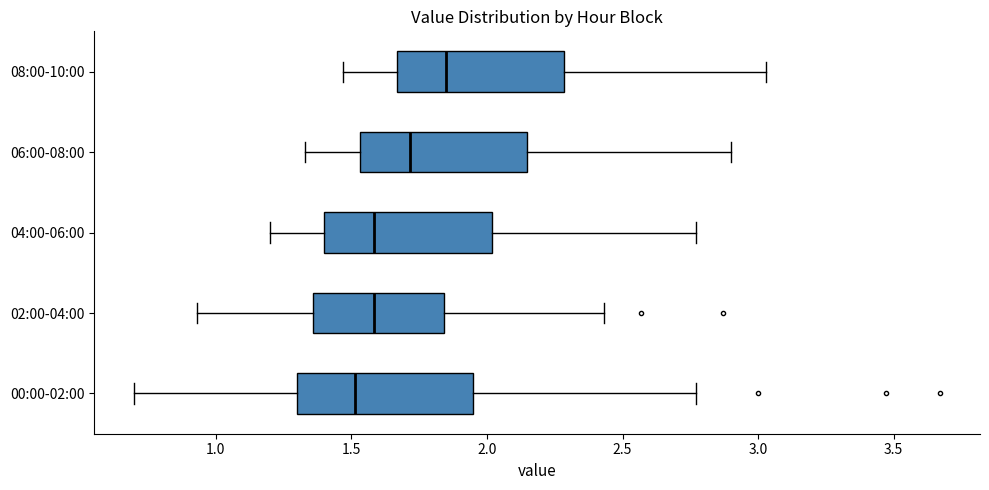

Reading bottom to top, read every box against the x-axis: the position of its median line, the range the box covers, and the ends of its whiskers. The values are not printed on the chart, so give them approximately, as read against the axis.

00:00-02:00: median 1.50, box 1.30 to 1.95, whiskers 0.70 to 2.75
02:00-04:00: median 1.60, box 1.35 to 1.85, whiskers 0.95 to 2.45
04:00-06:00: median 1.60, box 1.40 to 2.00, whiskers 1.20 to 2.75
06:00-08:00: median 1.70, box 1.55 to 2.15, whiskers 1.35 to 2.90
08:00-10:00: median 1.85, box 1.65 to 2.30, whiskers 1.45 to 3.05